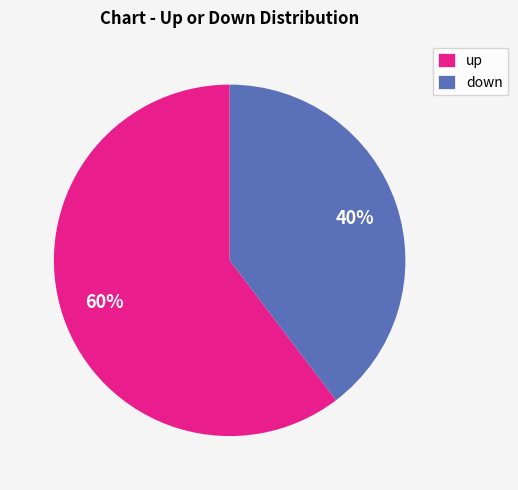

To the nearest percent, what is the average slice percentage?

50%